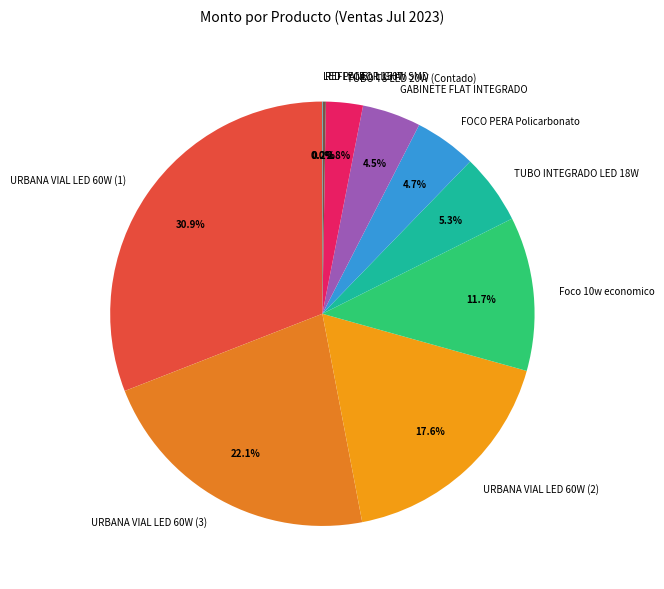

Between TUBO INTEGRADO LED 18W and URBANA VIAL LED 60W (3), which is larger?

URBANA VIAL LED 60W (3)